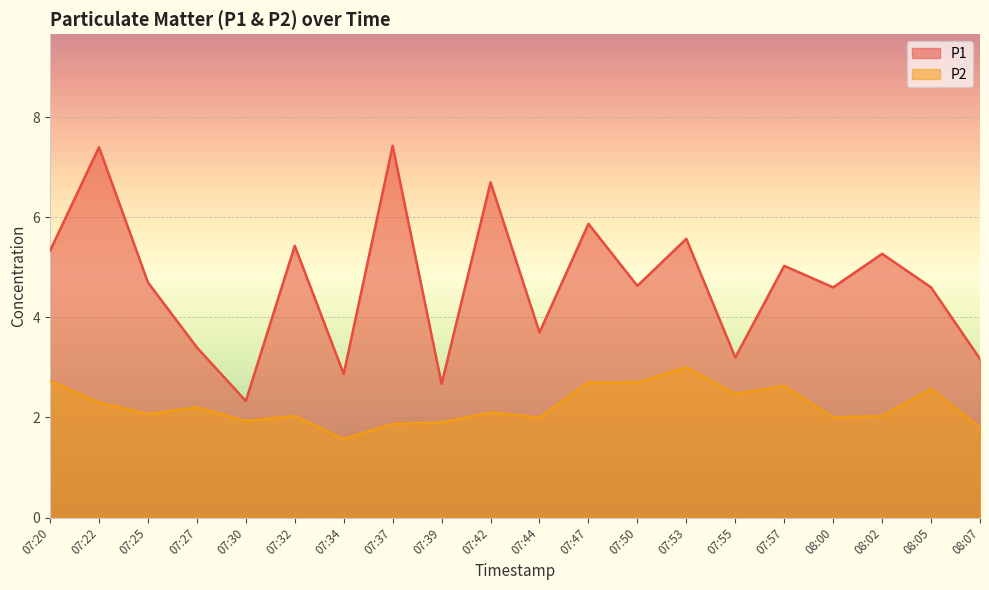

In P1, how many points are lower than both neighbors (excluding endpoints)?

7